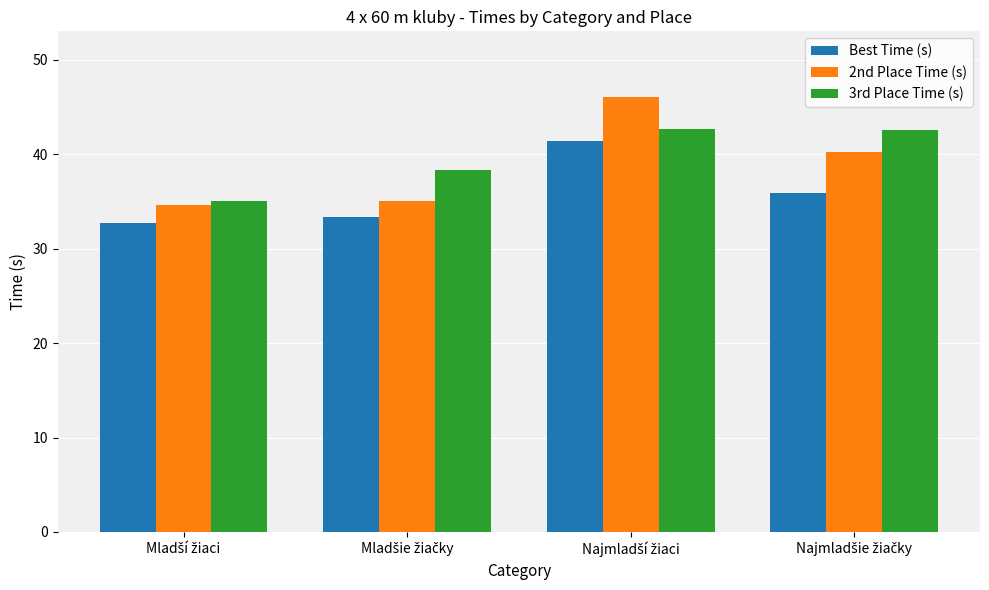

What is the difference between the maximum and second lowest values in the Best Time (s) series?

8.0